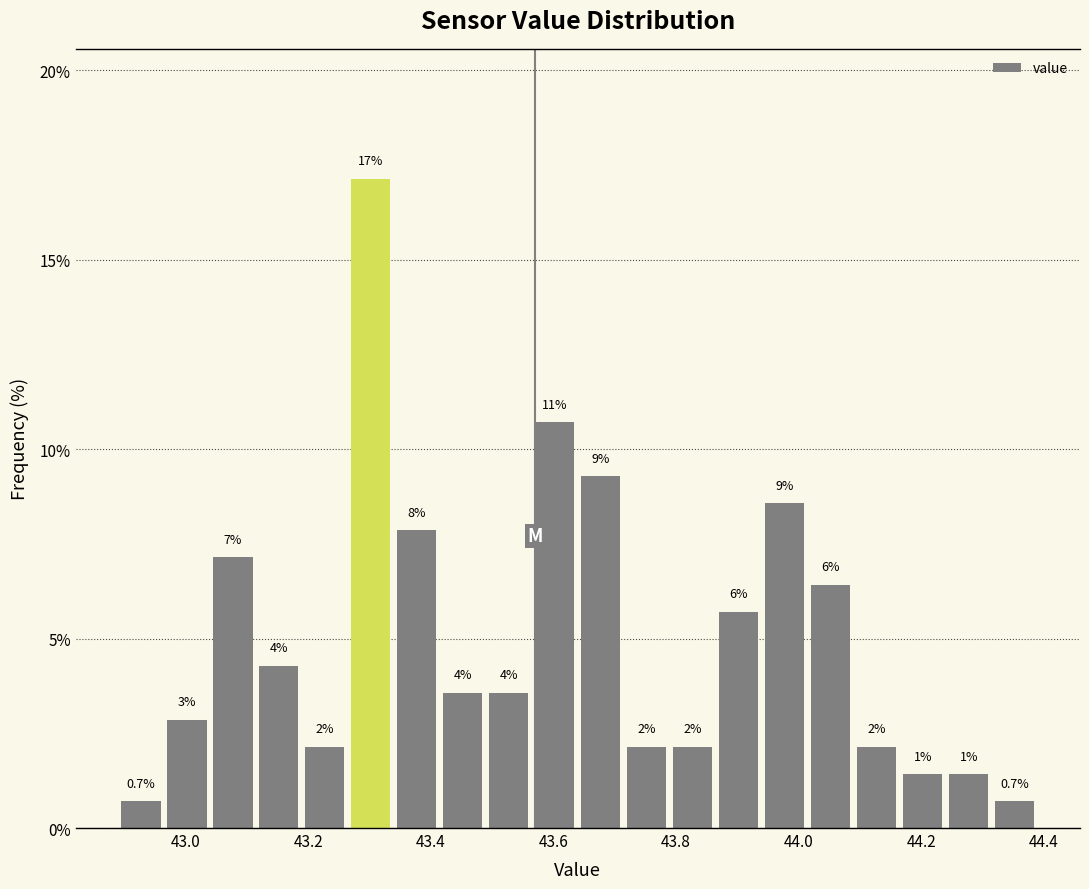

Read against the x-axis, roughly where is the centre of the tallest bar?

43.30